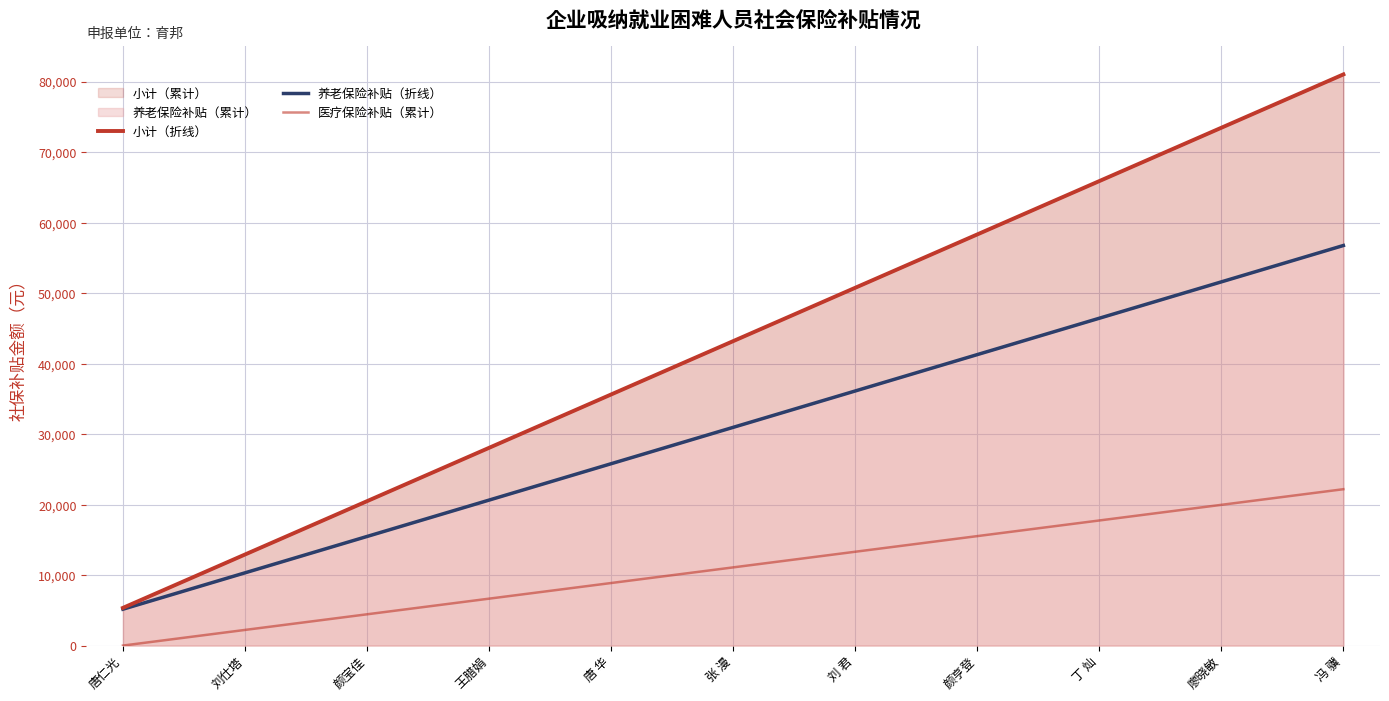

Is it true that 小计（折线） equals 20302.4 at 刘仕塔?

False